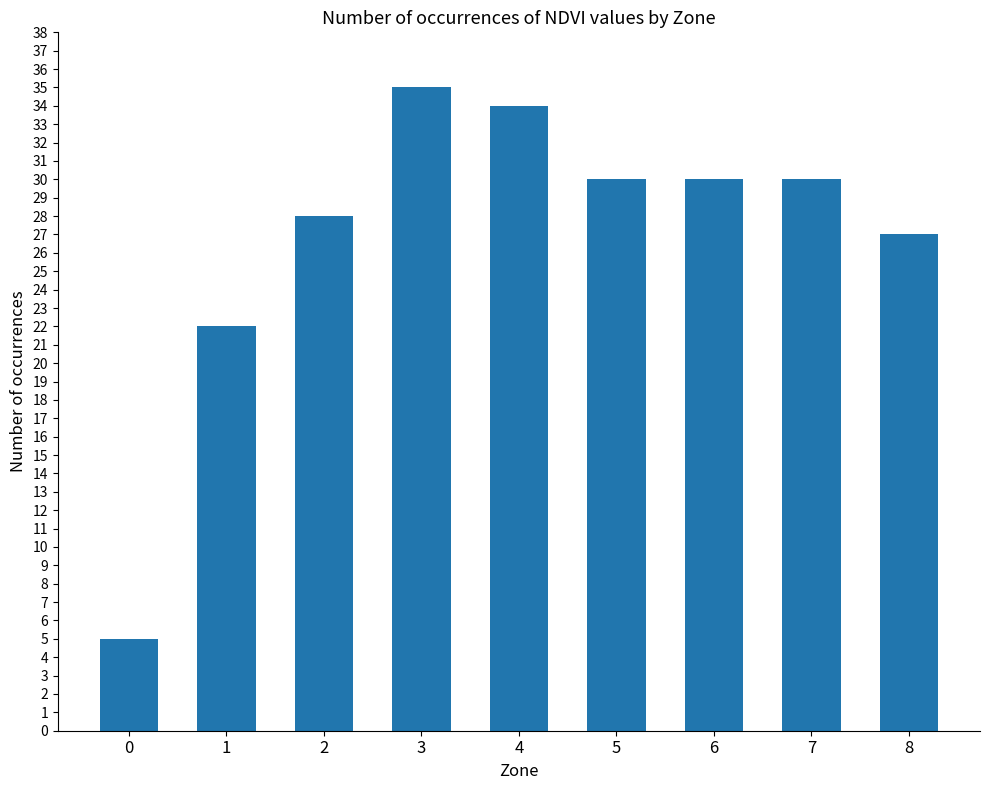

Reading left to right, what are all the values shown in this chart?

5	22	28	35	34	30	30	30	27